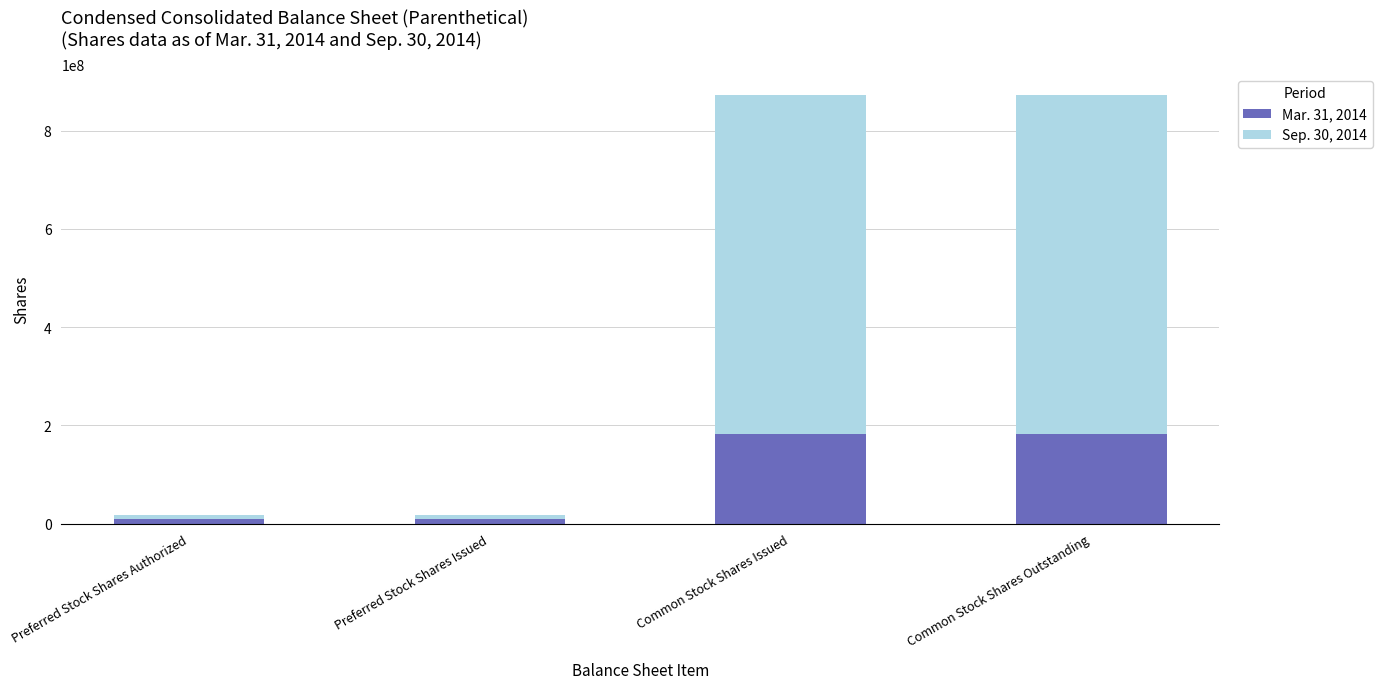

What is the total value across all series at Common Stock Shares Issued?

871991363